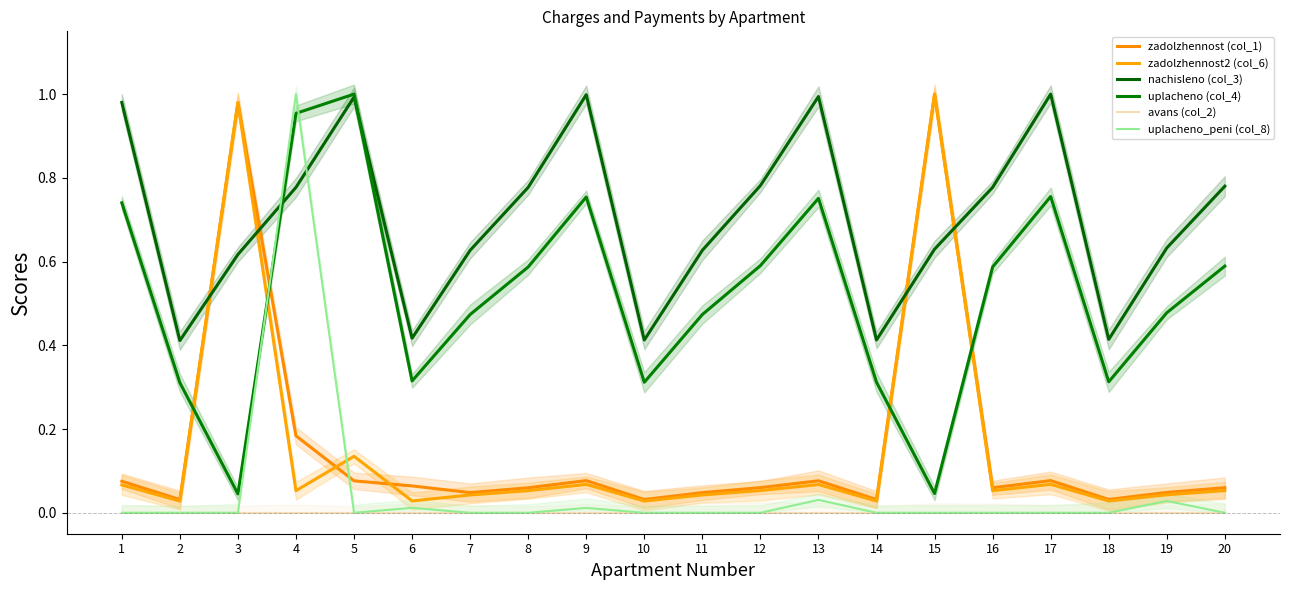

What is the total value across all series at 8?

1.5